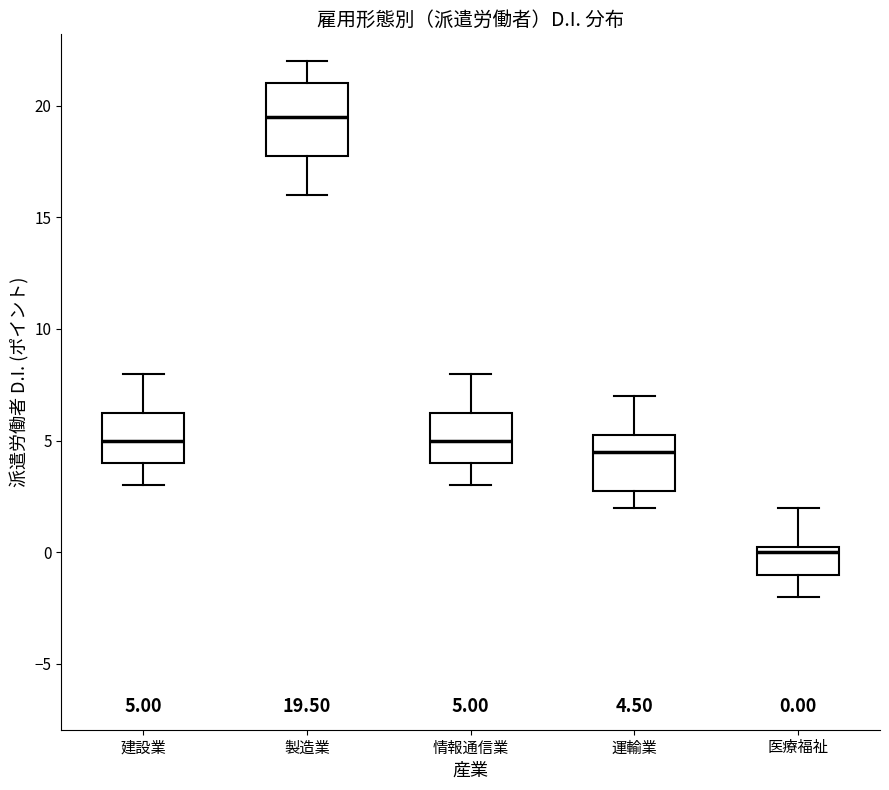

Comparing the boxes themselves (not the whiskers), which one is the tallest?

製造業